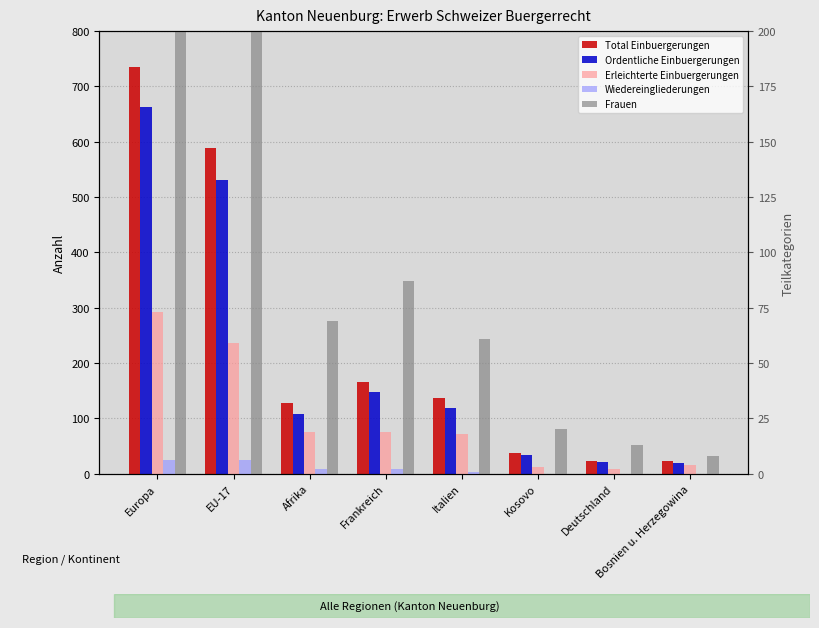

Is it true that Total Einbuergerungen equals 13 at Bosnien u. Herzegowina?

False